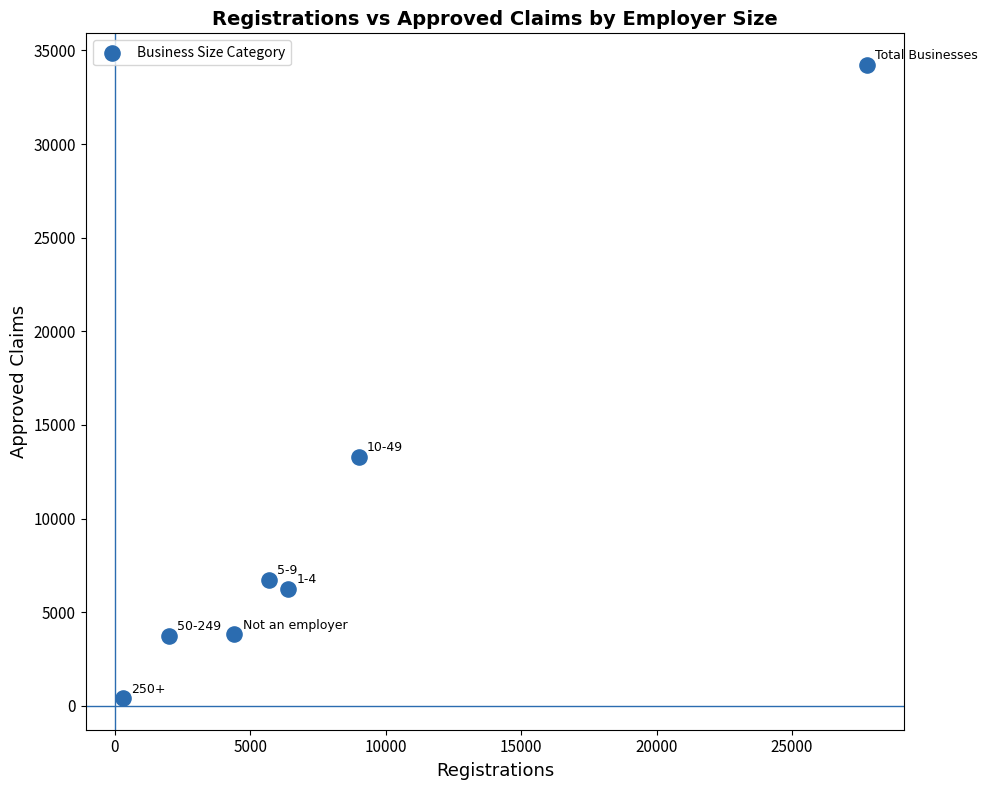

What is the range of Y values (max minus min)?

33814